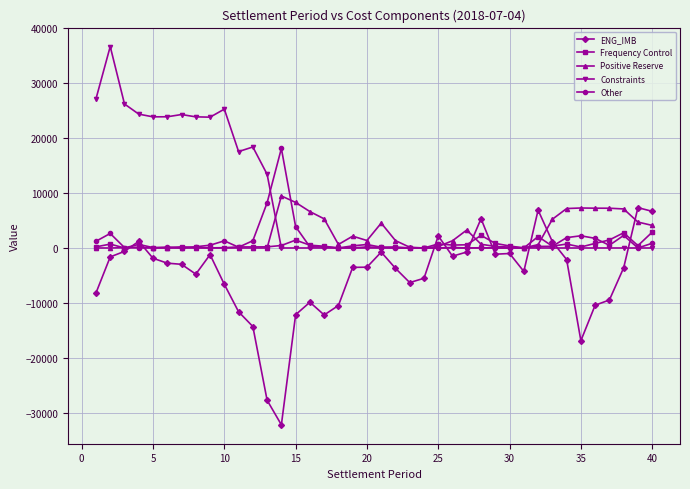

True or false: Constraints has more than 0 points higher than both neighbors.

True